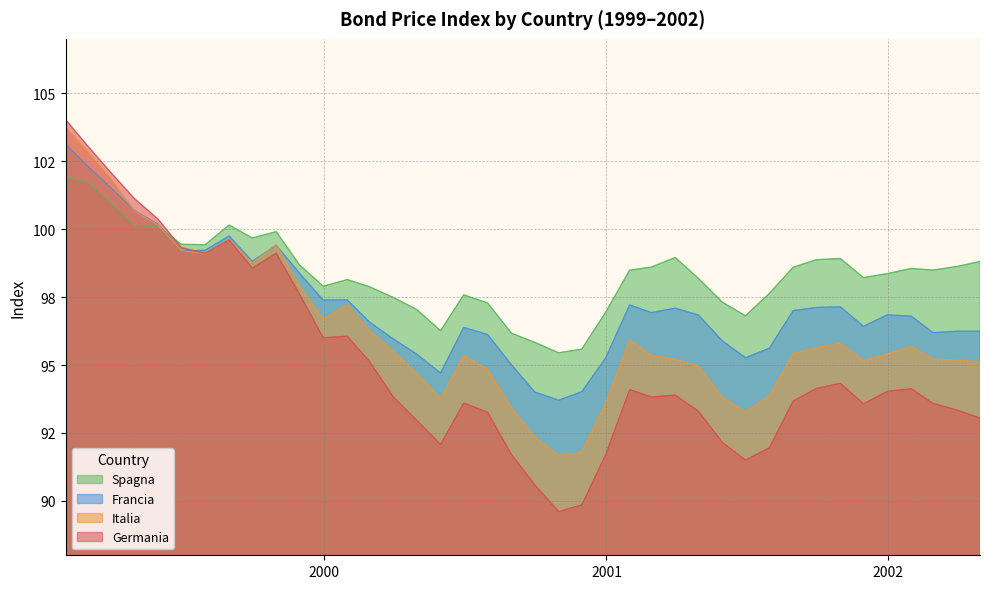

What is the difference between the maximum and minimum values in the Germania series?

13.4